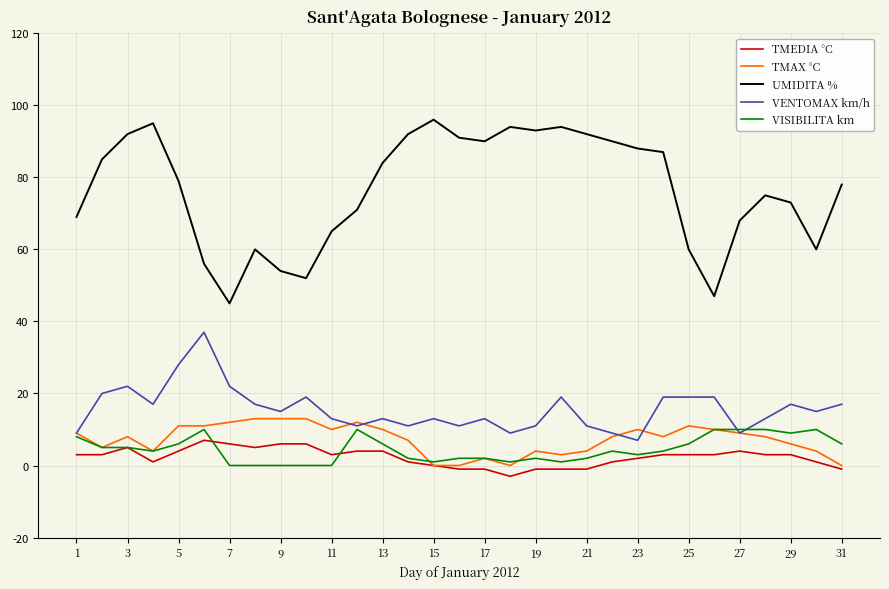

True or false: VENTOMAX km/h and TMEDIA °C intersect in this chart.

False